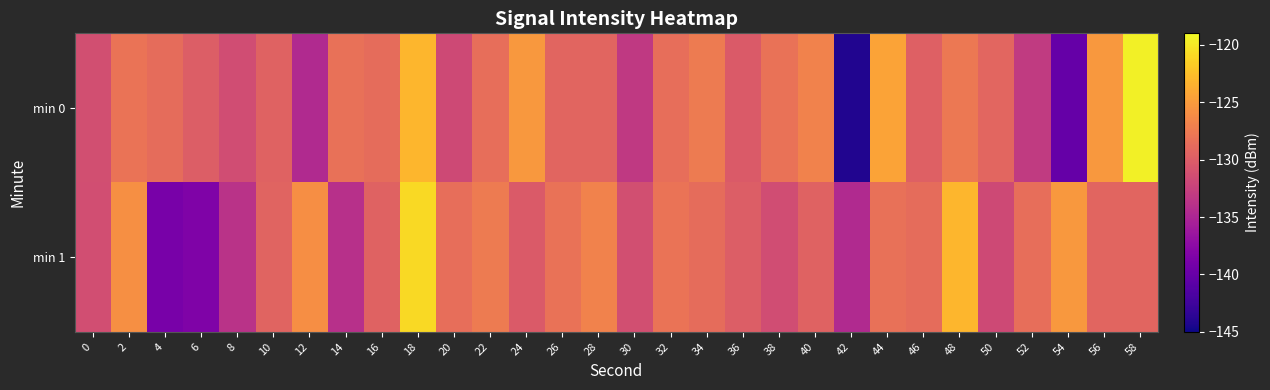

What is the total value across all series at 4?

-267.5